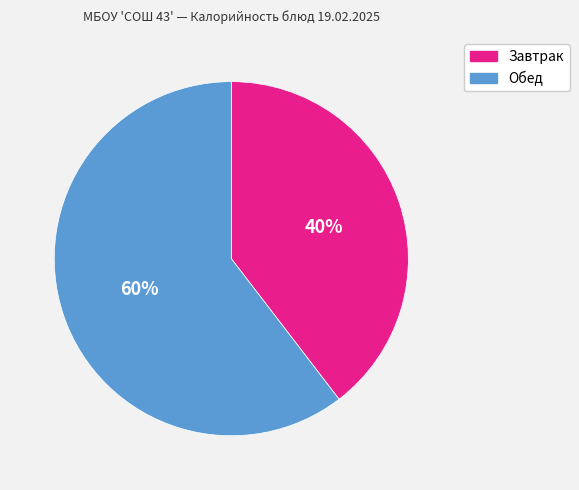

Which category has the smallest portion of the pie?

Завтрак